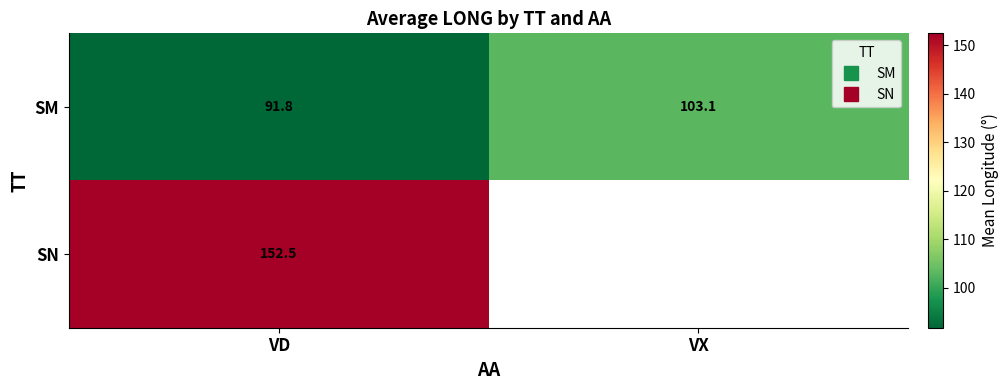

Rank the series by their maximum value, from lowest to highest.

SM, SN